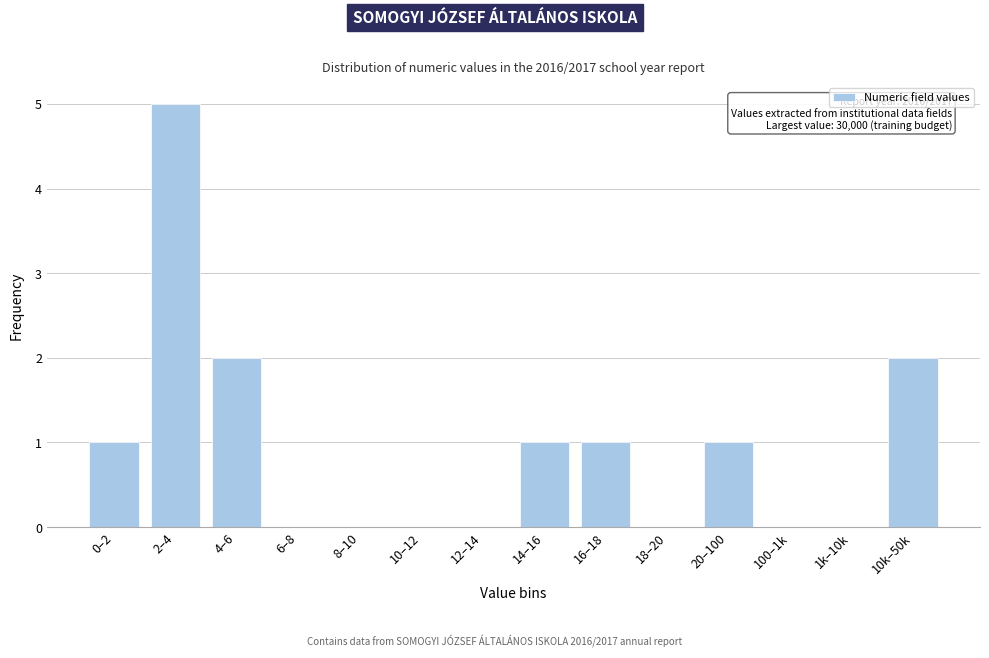

Reading left to right, list all the values displayed in this chart.

0–2=1	2–4=5	4–6=2	6–8=0	8–10=0	10–12=0	12–14=0	14–16=1	16–18=1	18–20=0	20–100=1	100–1k=0	1k–10k=0	10k–50k=2